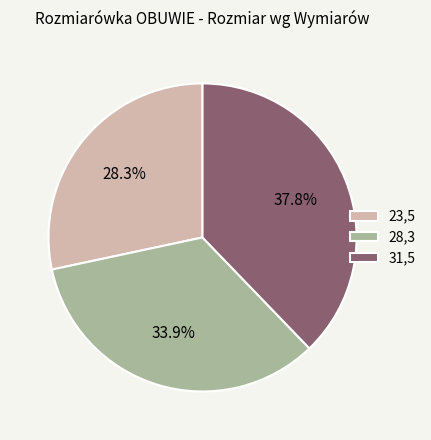

Do 31,5 and 28,3 together represent more than half of the pie?

Yes